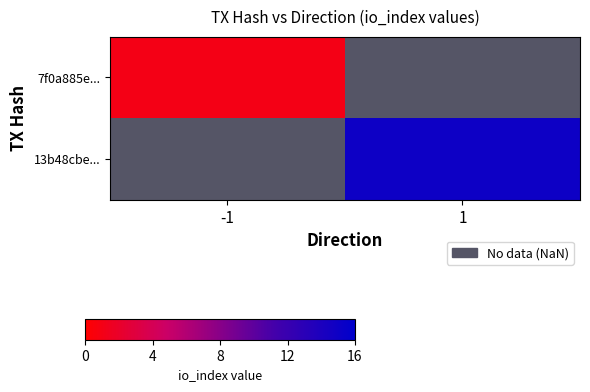

True or false: 7f0a885e... has a value of 1.5 at -1.

False